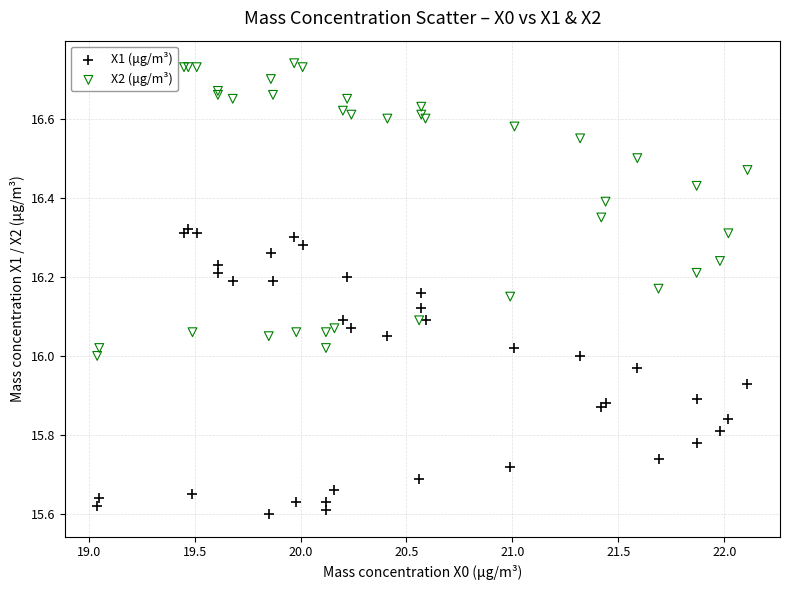

Which series contains the lowest Y value?

X1 (μg/m³)